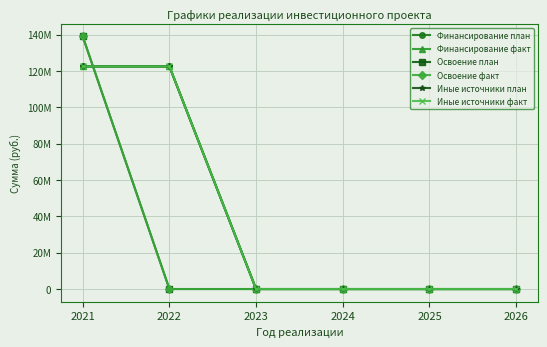

The value of Финансирование факт at 2026 is 0. True or false?

True